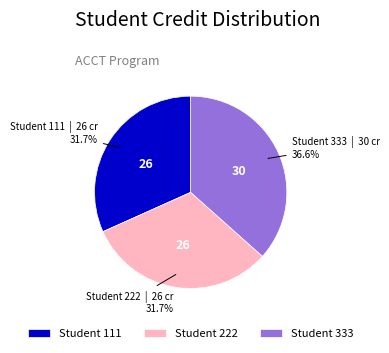

How many segments does this pie chart have?

3